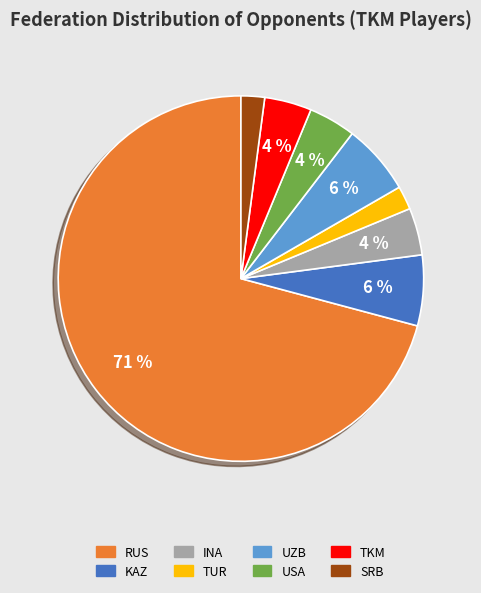

What percentage is the TKM slice, to the nearest percent?

4%